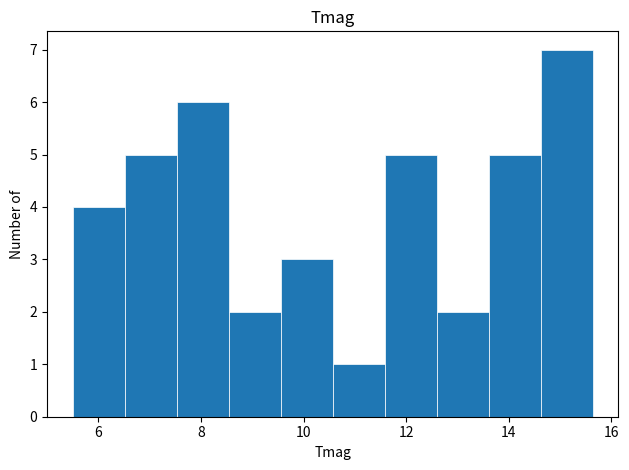

What is the height of the bar covering 10.6 to 11.6 on the x-axis? Neither the bar edges nor the heights are printed on the chart, so give them approximately, as read against the axes.

1